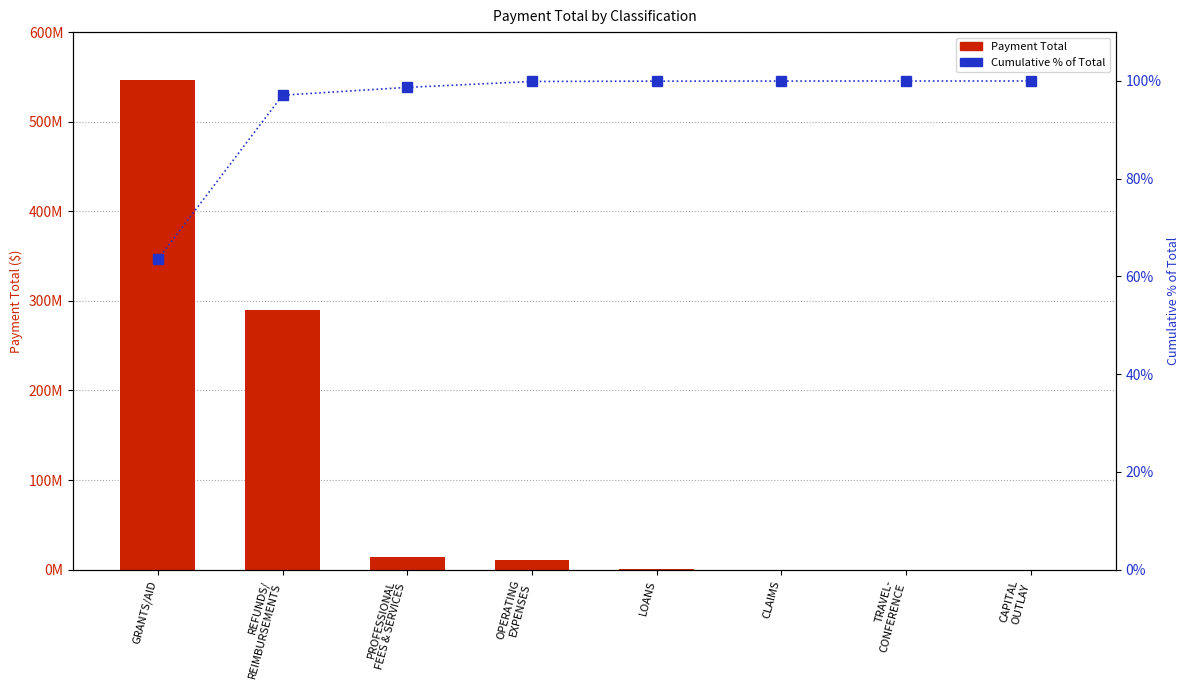

The value of Cumulative % of Total at REFUNDS/
REIMBURSEMENTS is 153.8. True or false?

False